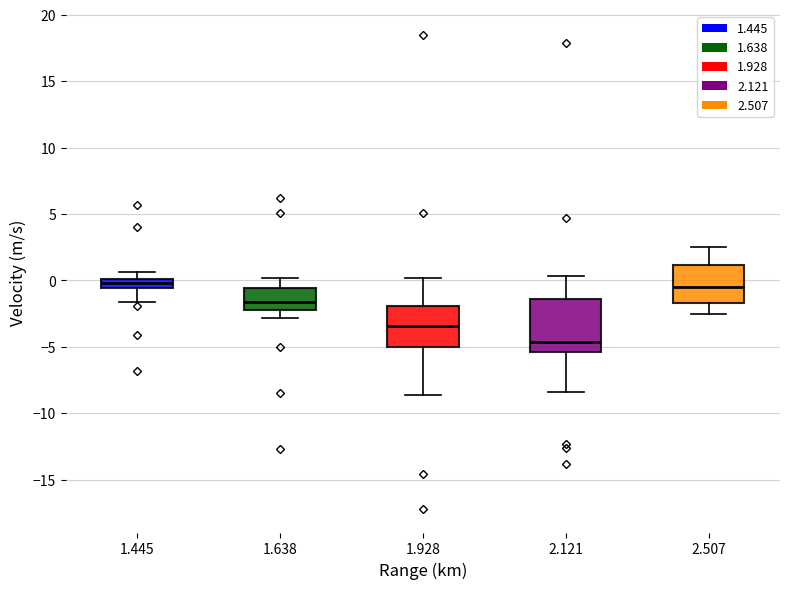

Where does the upper whisker of the box at x = 2.121 end on the y-axis? The values are not printed on the chart, so give them approximately, as read against the axis.

0.5